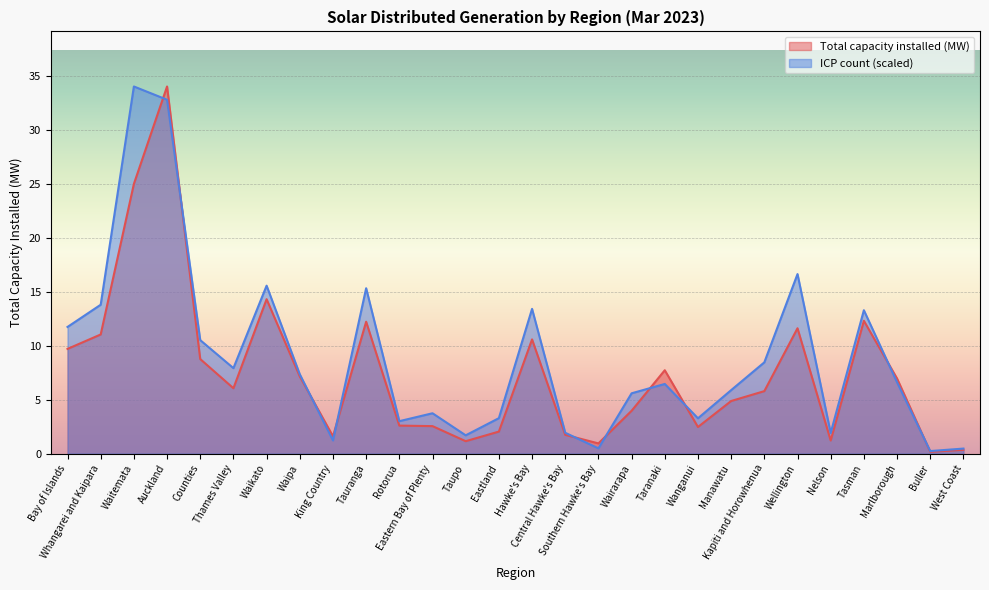

What is the label of the 7th point from the right?

Kapiti and Horowhenua